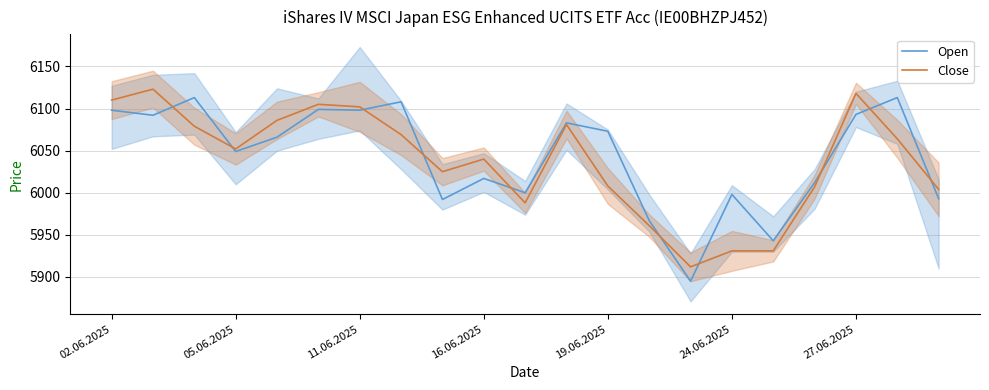

Which series ends up on top after the final intersection of Close and Open?

Close